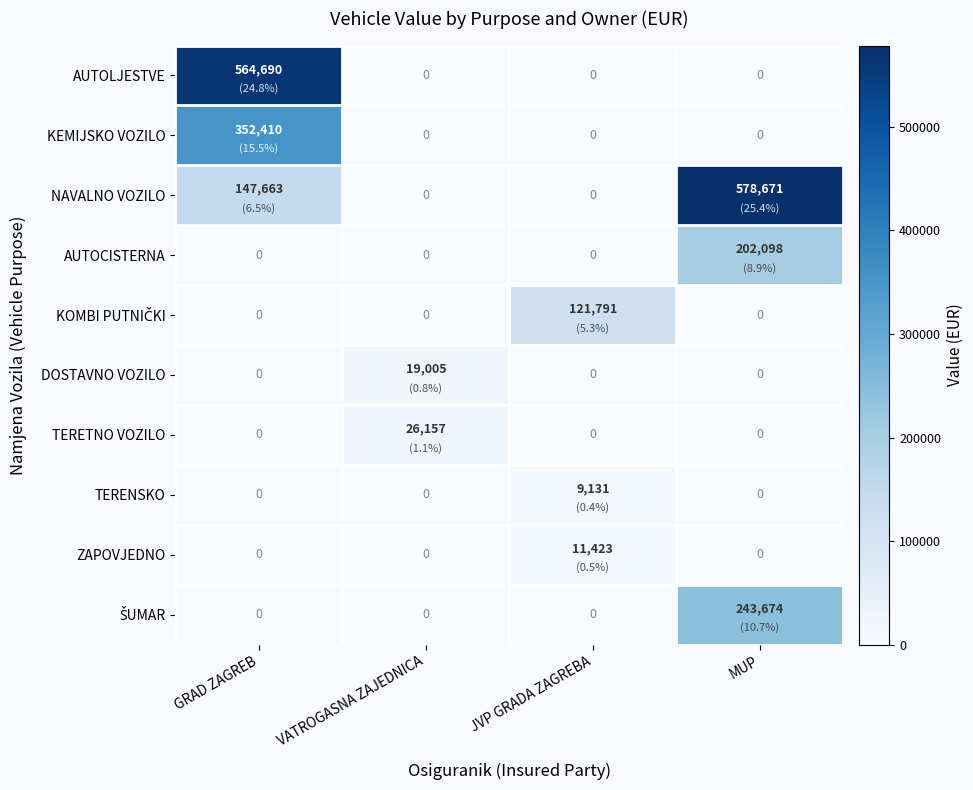

How many categories are shown in the chart?

4